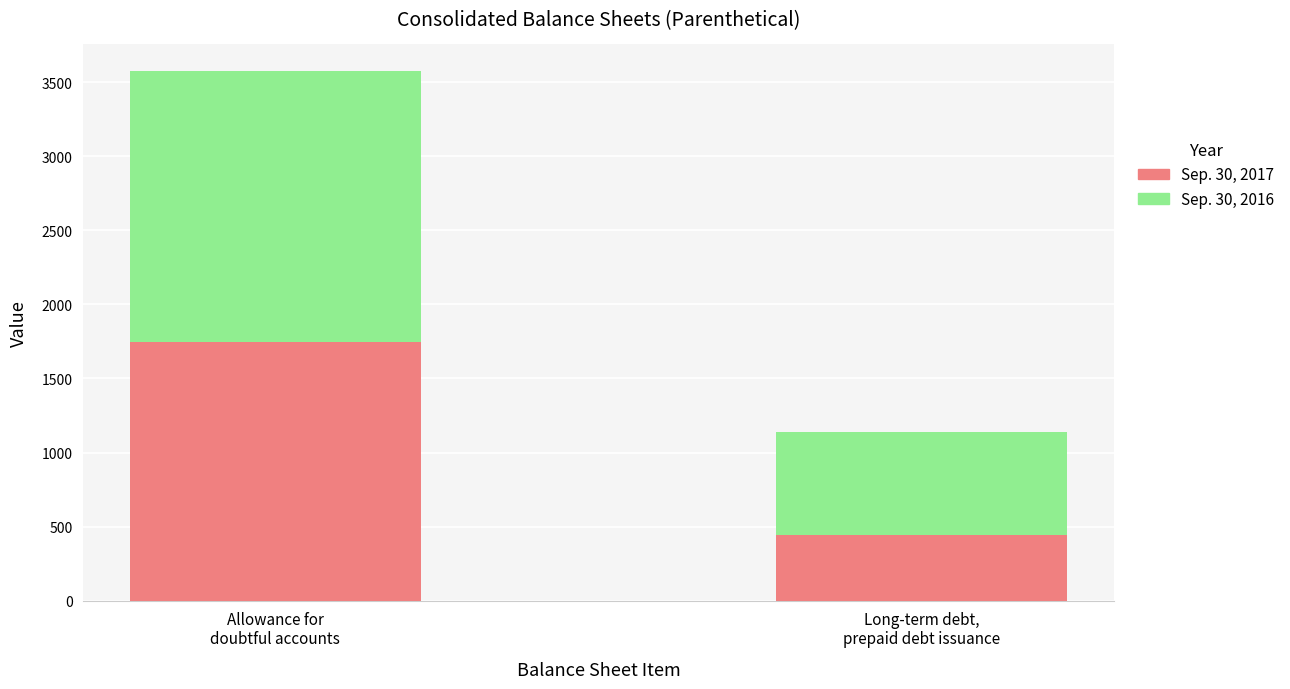

What is the lowest value of the Sep. 30, 2017 series?

441